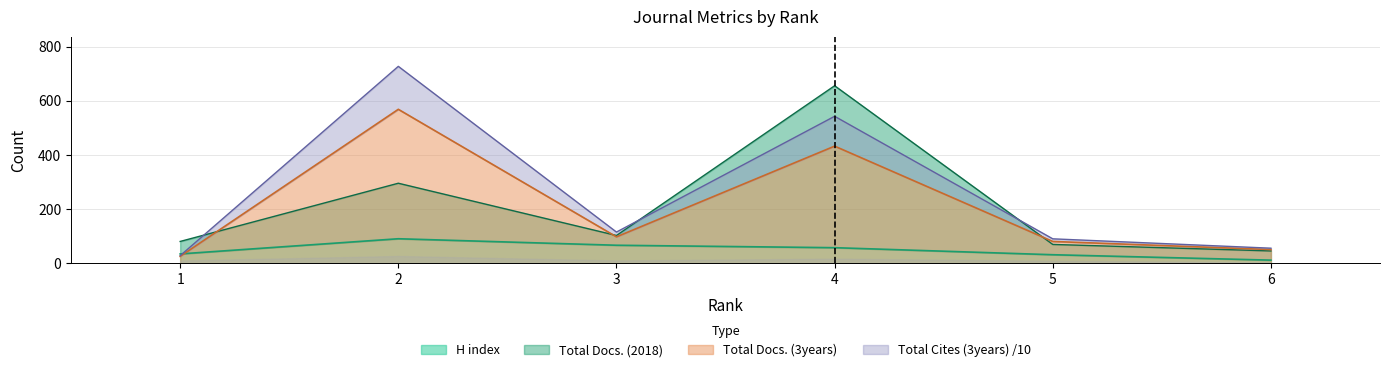

What is the sum of all Total Docs. (3years) values?

1258